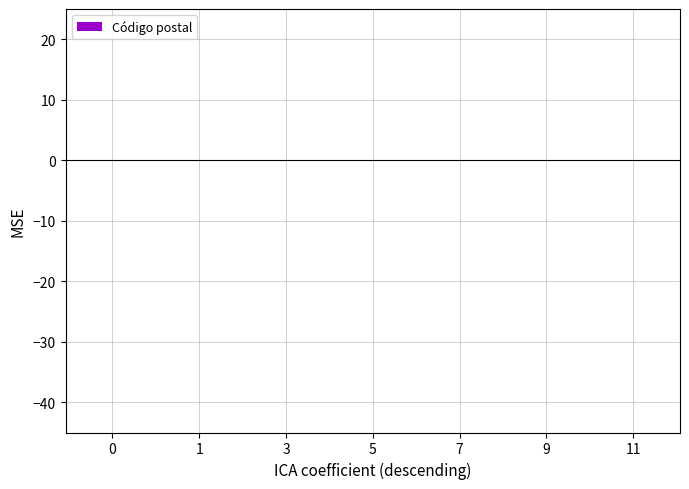

The value at 11 is 0.0. True or false?

True